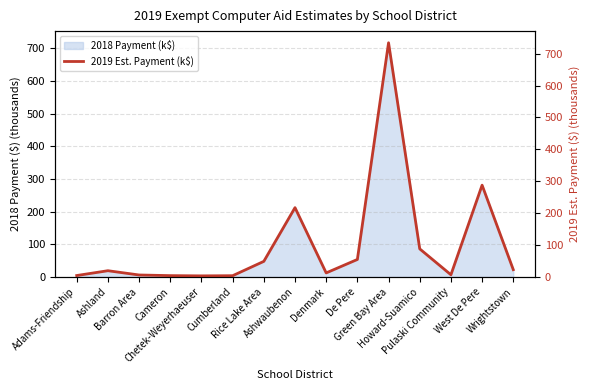

Read the value at Howard-Suamico.

88.2